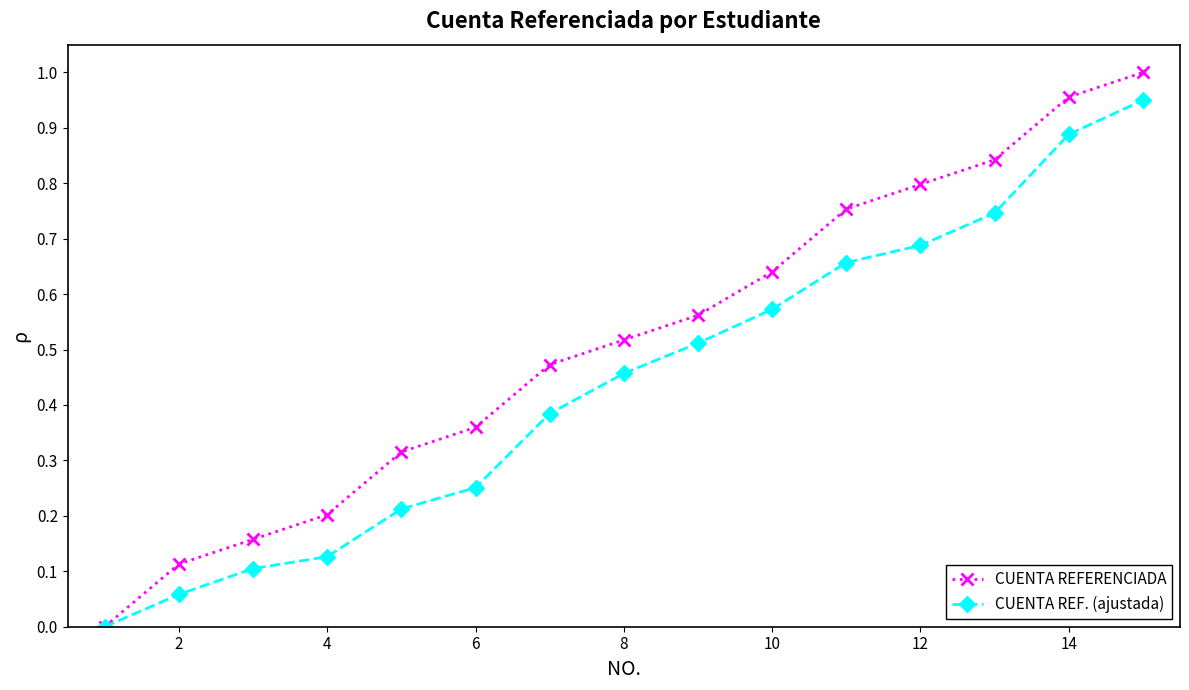

What are all the series names shown in the legend?

CUENTA REFERENCIADA, CUENTA REF. (ajustada)